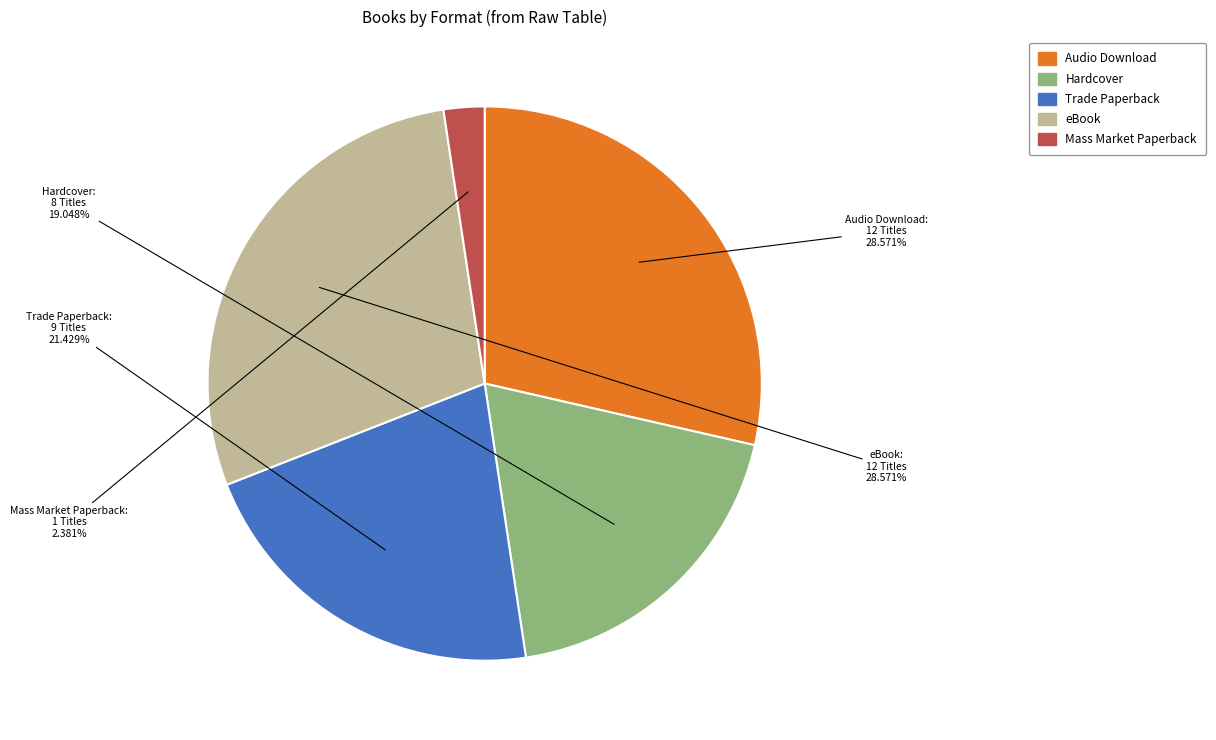

Count the number of slices in the pie.

5